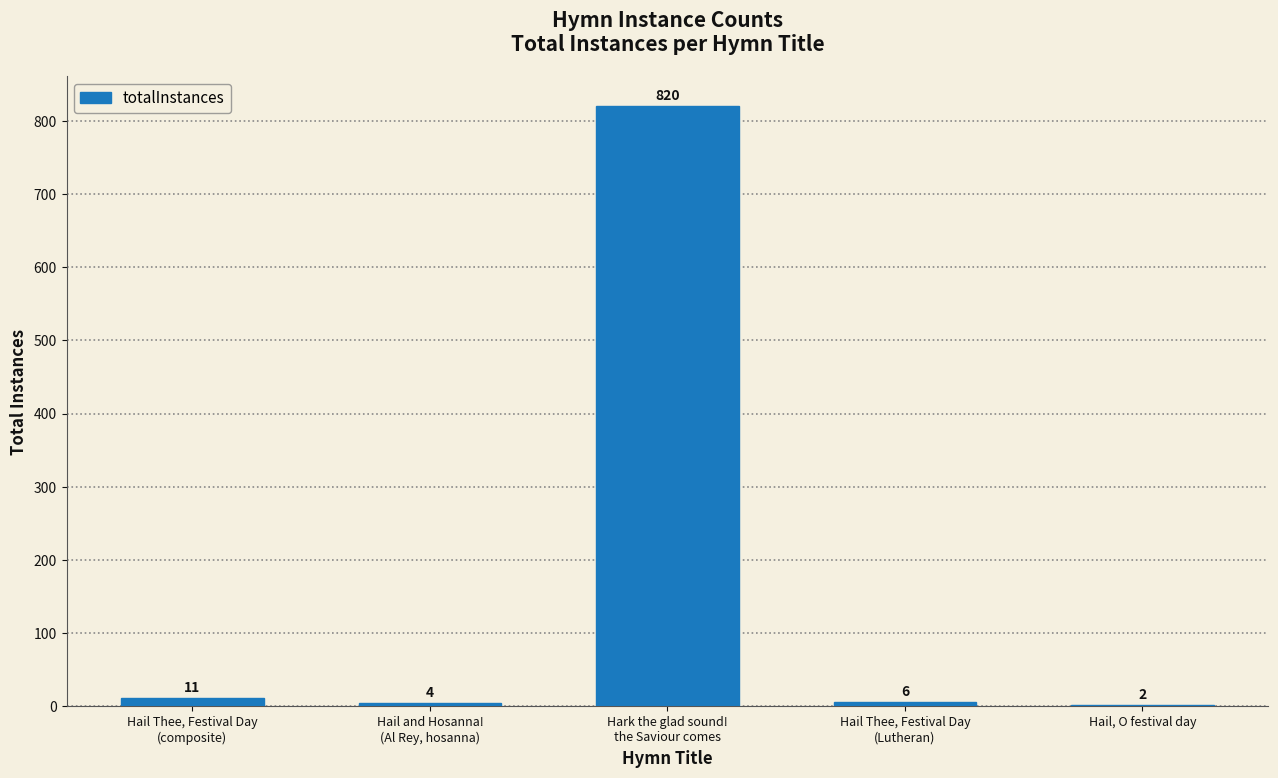

What is the maximum value shown in the chart?

820